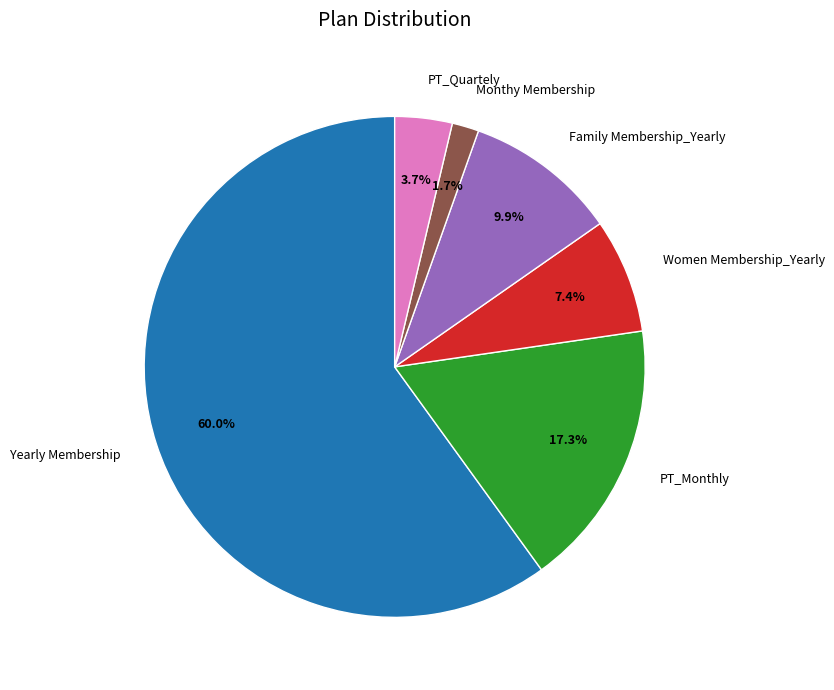

True or false: Women Membership_Yearly accounts for 22% of the total.

False